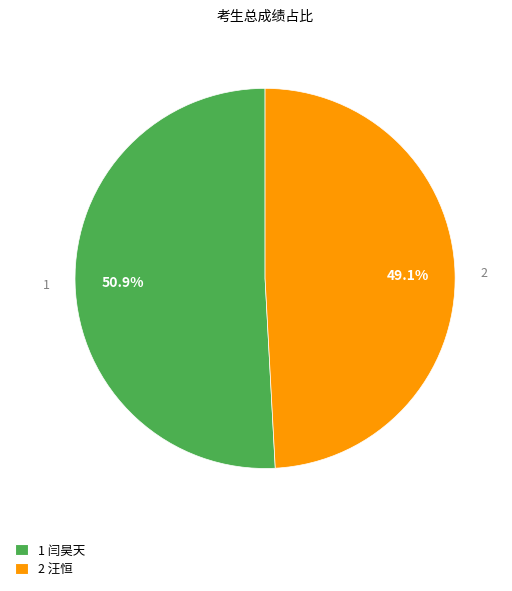

Which slice is the smallest?

2 汪恒